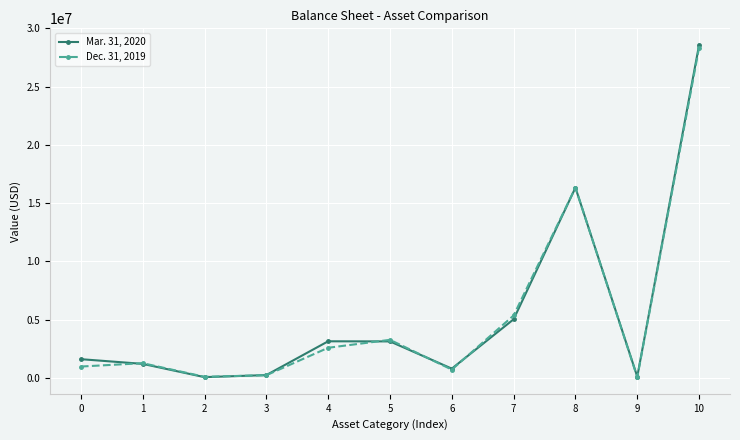

Rank the series by their average value, from highest to lowest.

Mar. 31, 2020, Dec. 31, 2019